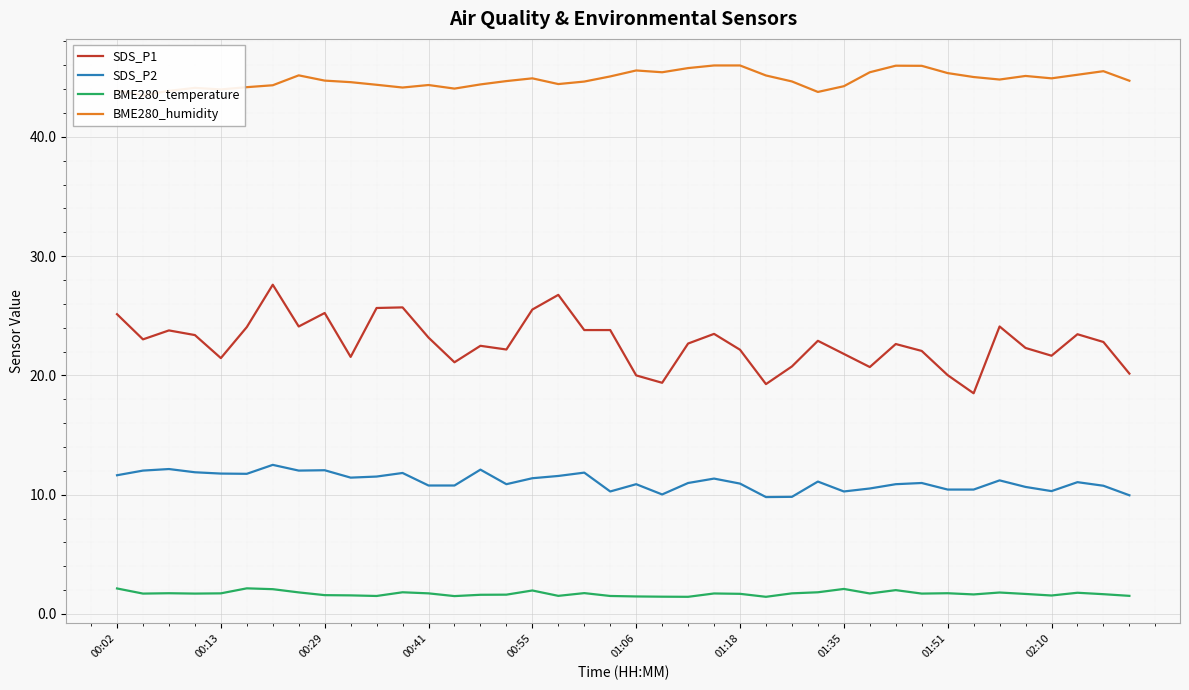

At how many categories does at least one series exceed 40?

40